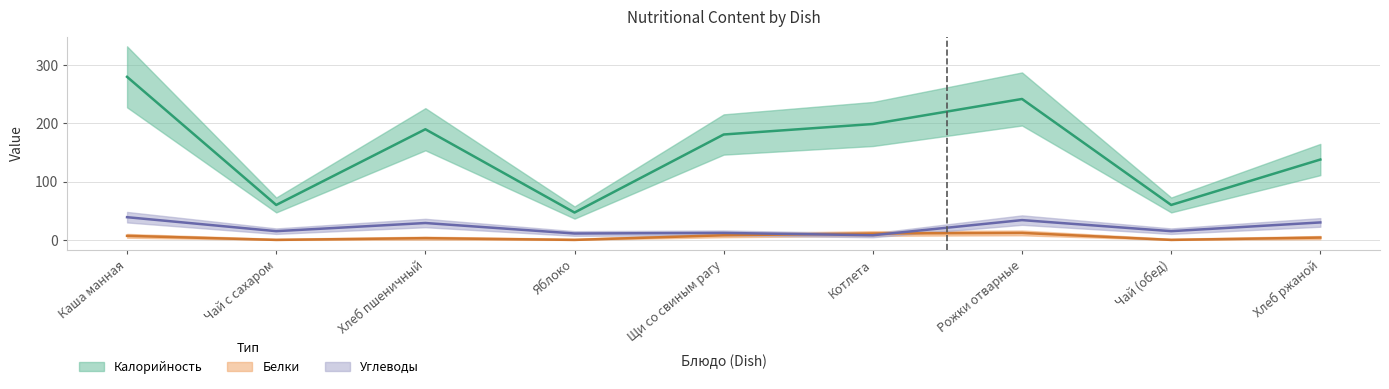

Where is Белки nearest to the value 6?

Каша манная